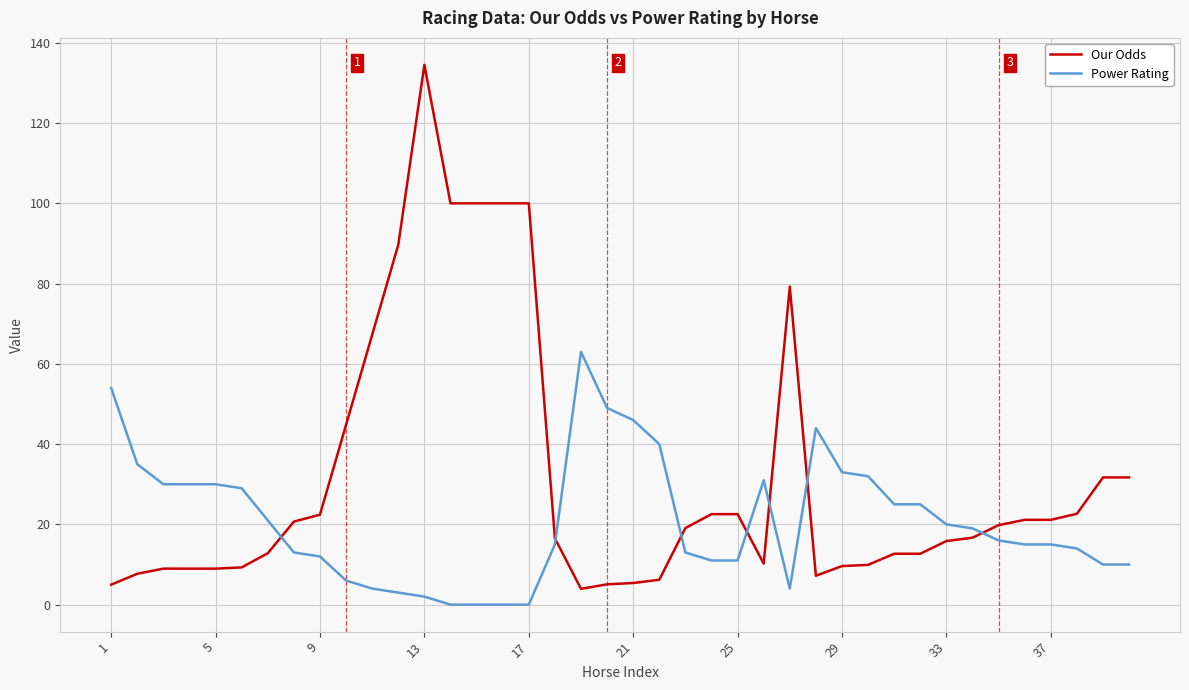

What are all the series names shown in the legend?

Our Odds, Power Rating